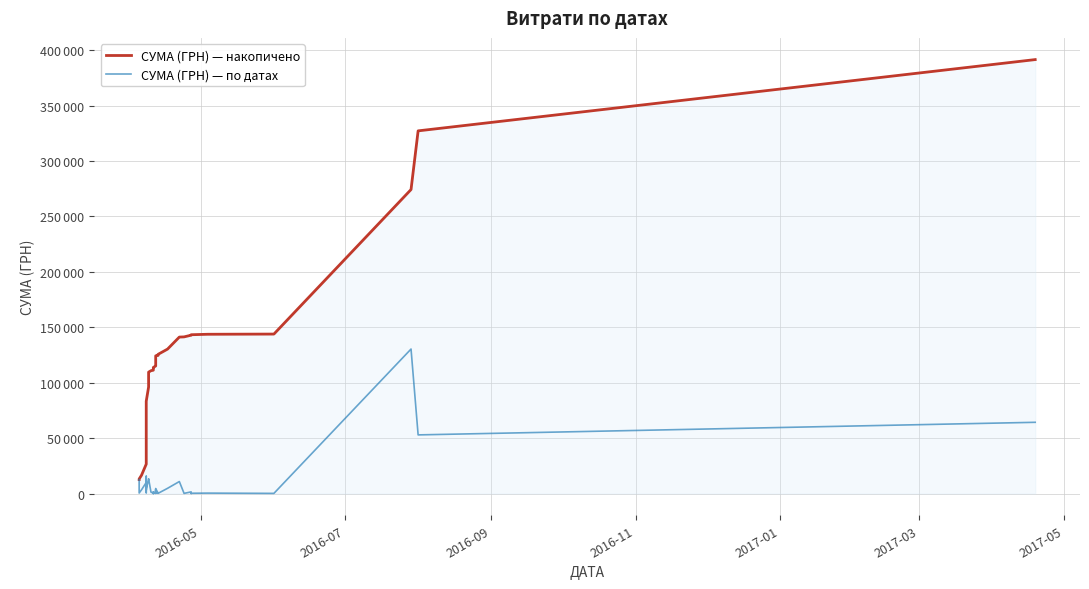

True or false: СУМА (ГРН) — по датах and СУМА (ГРН) — накопичено cross at least once.

False